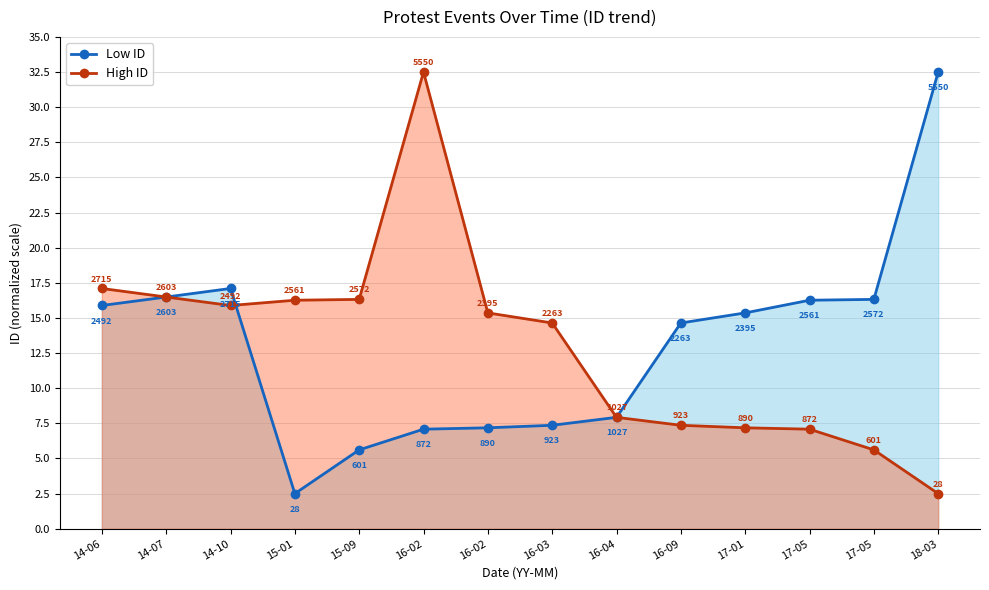

Where do Low ID (sorted) and High ID (sorted) first cross each other?

14-10 and 15-01